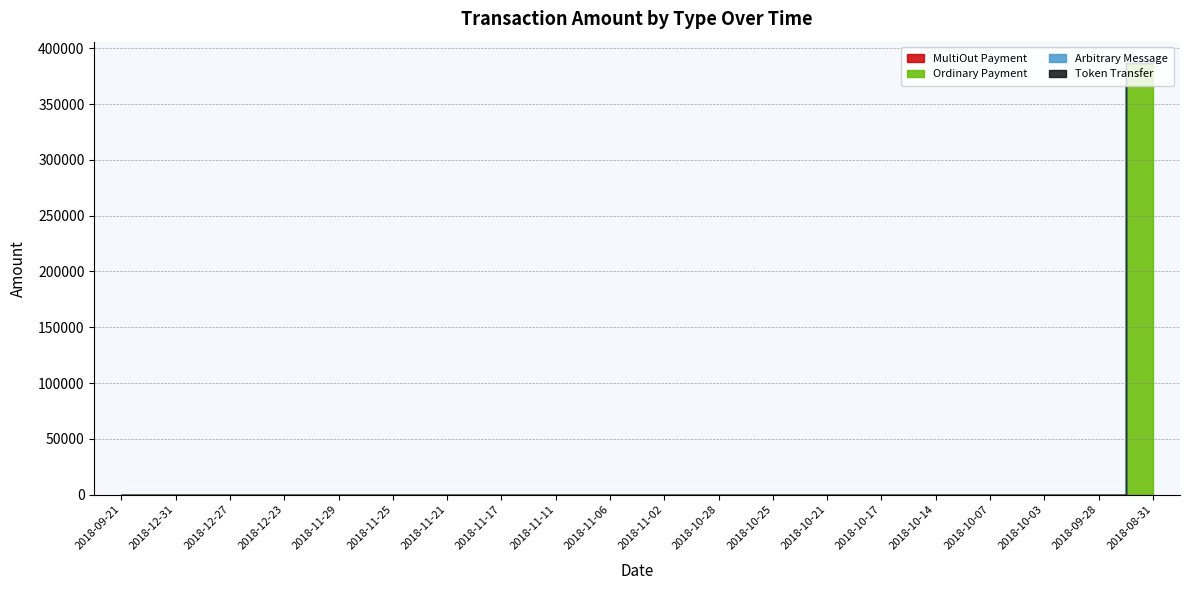

Rank the categories by Ordinary Payment value from lowest to highest.

2018-12-27, 2018-11-29, 2018-10-14, 2018-10-07, 2018-10-28, 2018-11-25, 2018-10-25, 2018-12-31, 2018-11-06, 2018-09-21, 2018-11-21, 2018-11-11, 2018-11-17, 2018-09-28, 2018-10-17, 2018-12-23, 2018-10-21, 2018-10-03, 2018-11-02, 2018-08-31